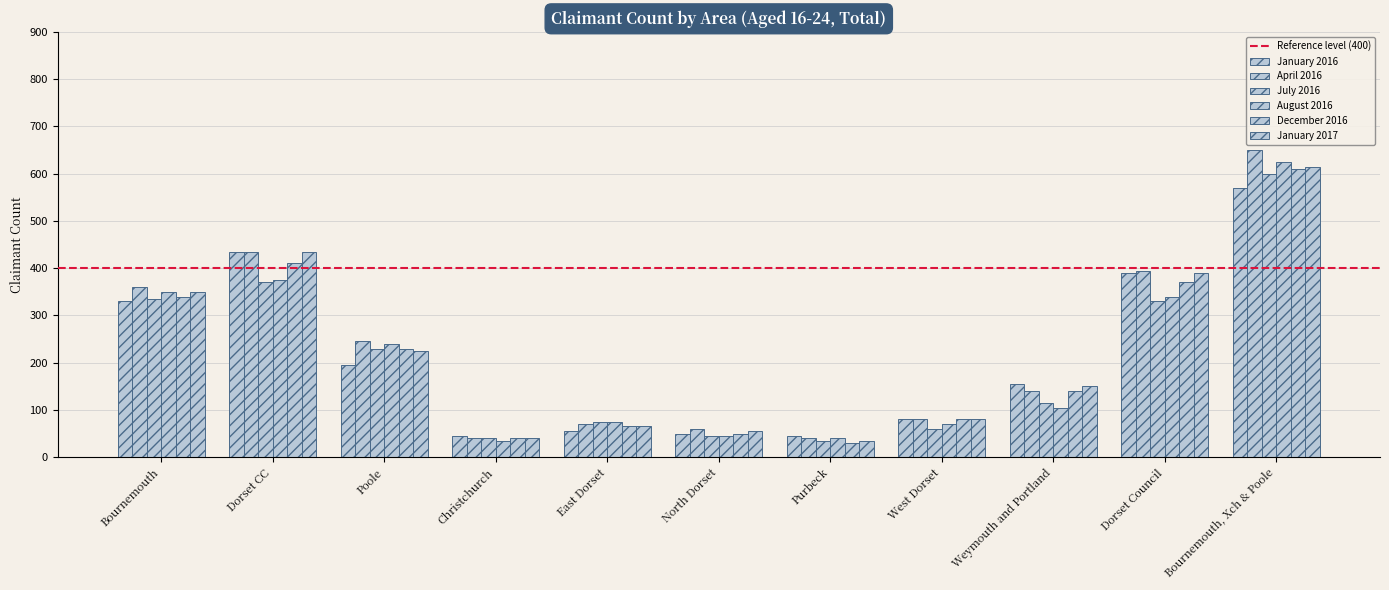

What is the maximum value for April 2016?

650